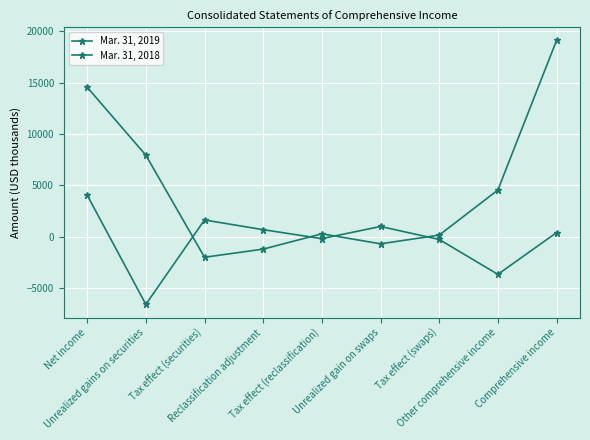

Does the chart have visible grid lines?

Yes